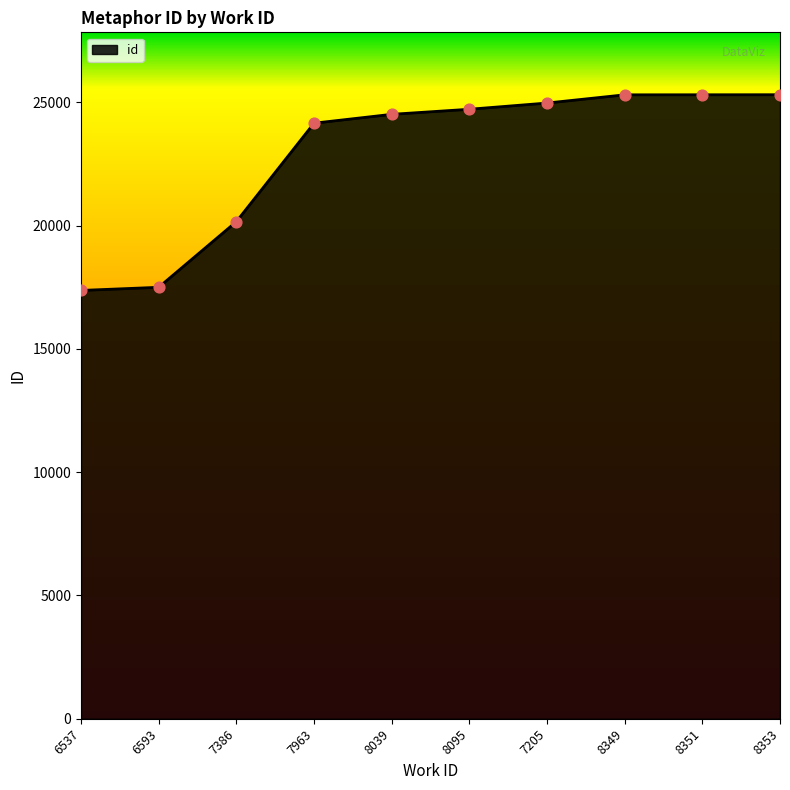

Approximately how many times larger is the value at 7386 compared to 8095?

0.8